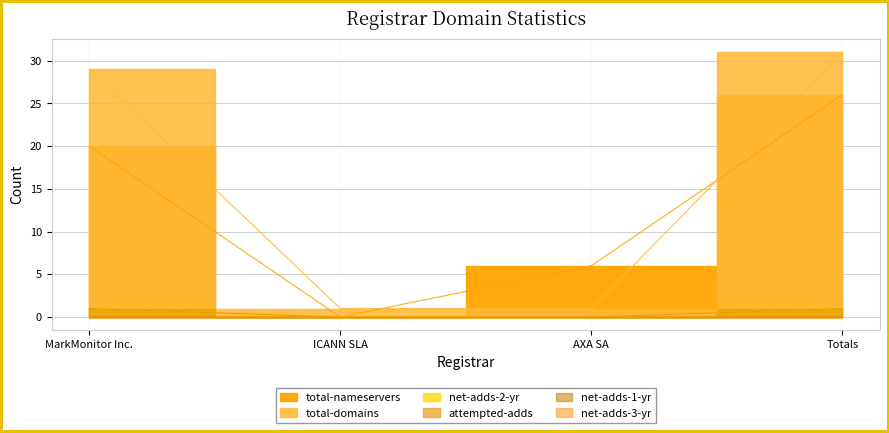

What is the sum of all attempted-adds values?

2